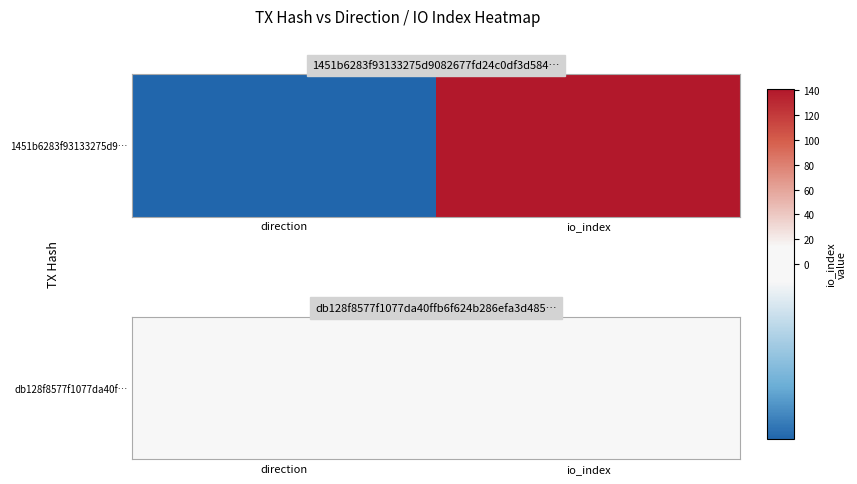

The value at direction is 1. True or false?

True